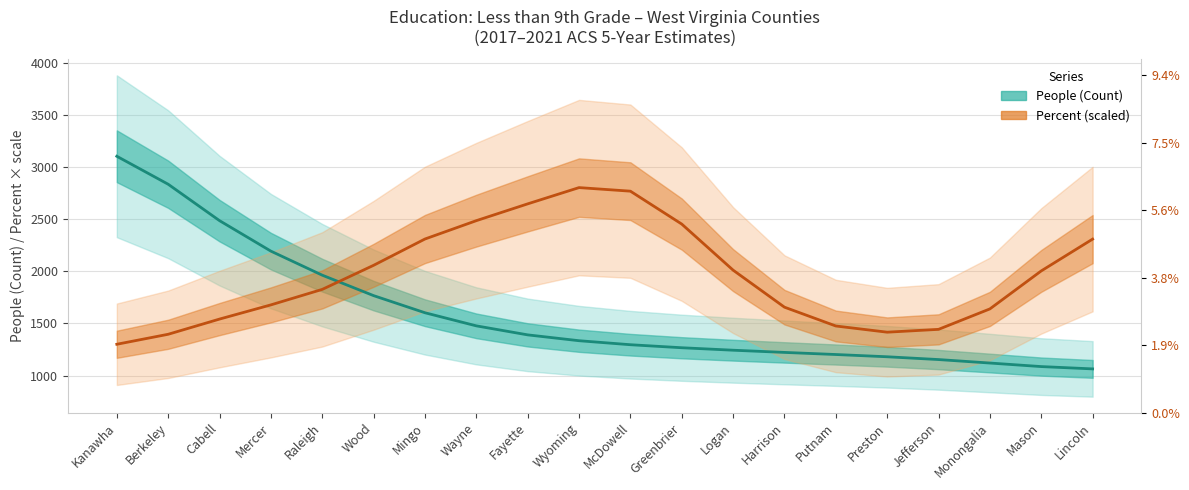

At how many categories does at least one series exceed 2147?

11